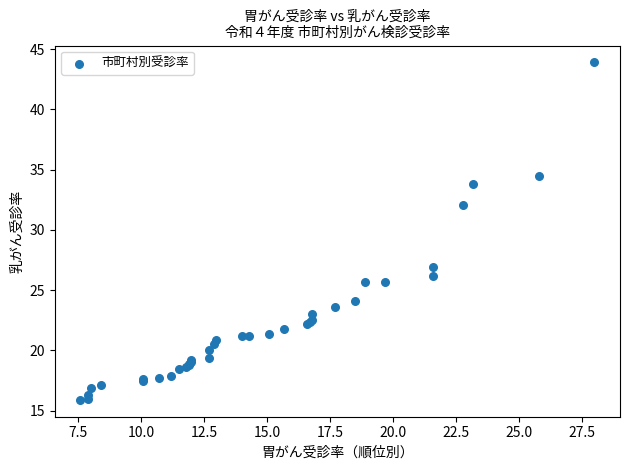

What Y value in the scatter plot is closest to 29?

26.9